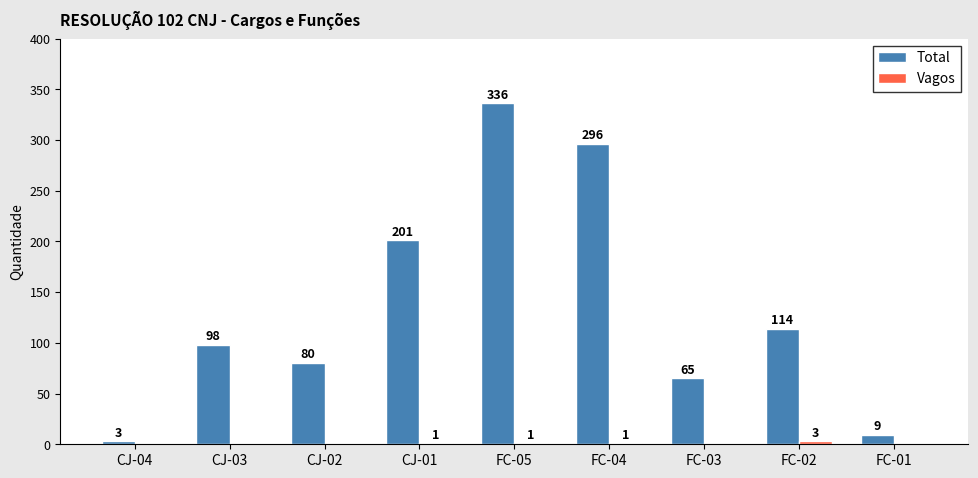

Which category has the highest value in the Total series?

FC-05